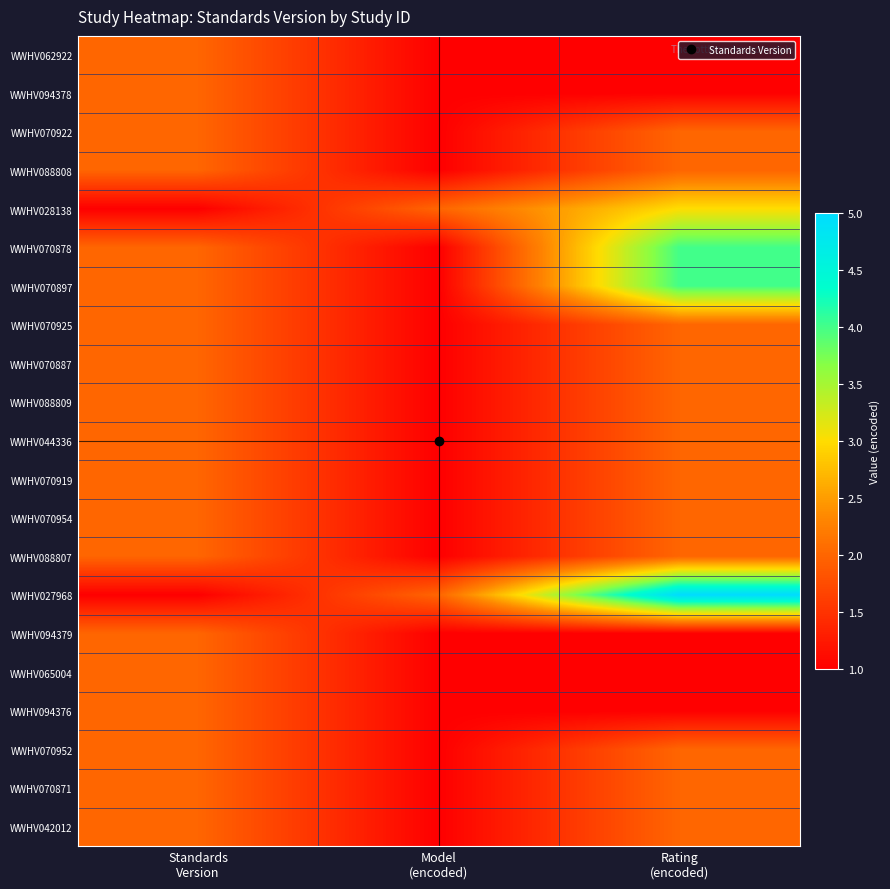

Reading left to right, transcribe all the data shown in this chart.

WWHV062922: Standards
Version=2	Model
(encoded)=1	Rating
(encoded)=1
WWHV094378: Standards
Version=2	Model
(encoded)=1	Rating
(encoded)=1
WWHV070922: Standards
Version=2	Model
(encoded)=1	Rating
(encoded)=2
WWHV088808: Standards
Version=2	Model
(encoded)=1	Rating
(encoded)=2
WWHV028138: Standards
Version=1	Model
(encoded)=2	Rating
(encoded)=3
WWHV070878: Standards
Version=2	Model
(encoded)=1	Rating
(encoded)=4
WWHV070897: Standards
Version=2	Model
(encoded)=1	Rating
(encoded)=4
WWHV070925: Standards
Version=2	Model
(encoded)=1	Rating
(encoded)=2
WWHV070887: Standards
Version=2	Model
(encoded)=1	Rating
(encoded)=2
WWHV088809: Standards
Version=2	Model
(encoded)=1	Rating
(encoded)=2
WWHV044336: Standards
Version=2	Model
(encoded)=1	Rating
(encoded)=2
WWHV070919: Standards
Version=2	Model
(encoded)=1	Rating
(encoded)=2
WWHV070954: Standards
Version=2	Model
(encoded)=1	Rating
(encoded)=2
WWHV088807: Standards
Version=2	Model
(encoded)=1	Rating
(encoded)=2
WWHV027968: Standards
Version=1	Model
(encoded)=2	Rating
(encoded)=5
WWHV094379: Standards
Version=2	Model
(encoded)=1	Rating
(encoded)=1
WWHV065004: Standards
Version=2	Model
(encoded)=1	Rating
(encoded)=1
WWHV094376: Standards
Version=2	Model
(encoded)=1	Rating
(encoded)=1
WWHV070952: Standards
Version=2	Model
(encoded)=1	Rating
(encoded)=2
WWHV070871: Standards
Version=2	Model
(encoded)=1	Rating
(encoded)=2
WWHV042012: Standards
Version=2	Model
(encoded)=1	Rating
(encoded)=2